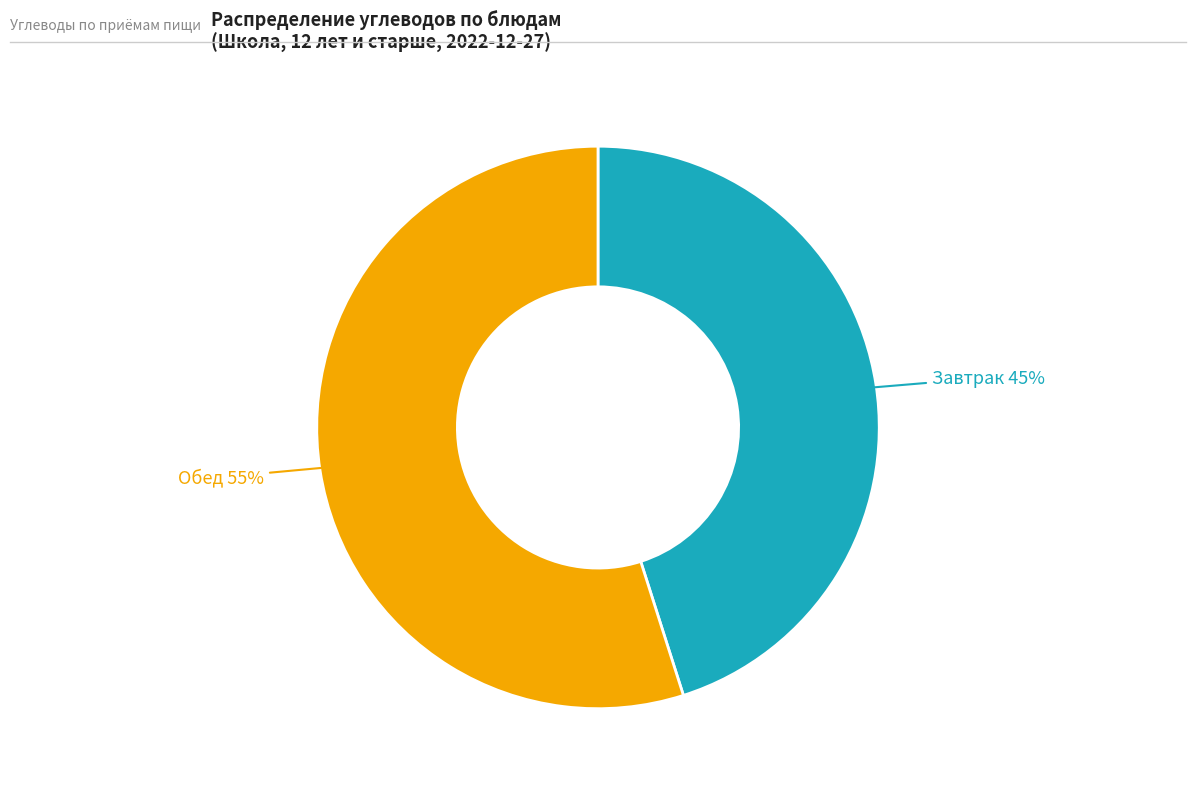

How many segments does this pie chart have?

2